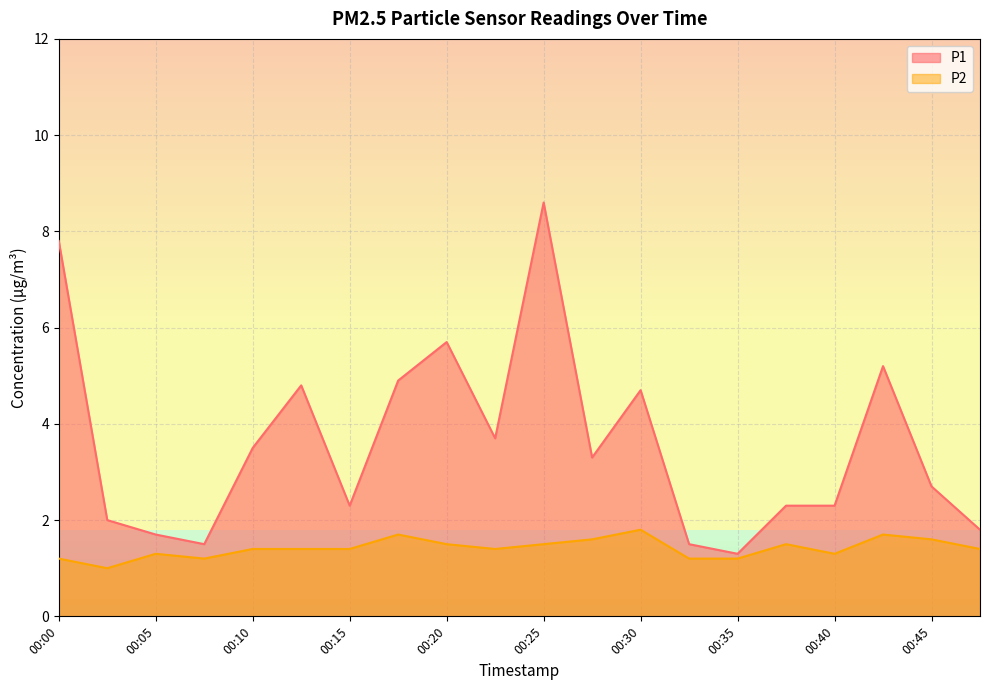

What is the sum of the P2 values at 00:43 and 00:10?

3.1